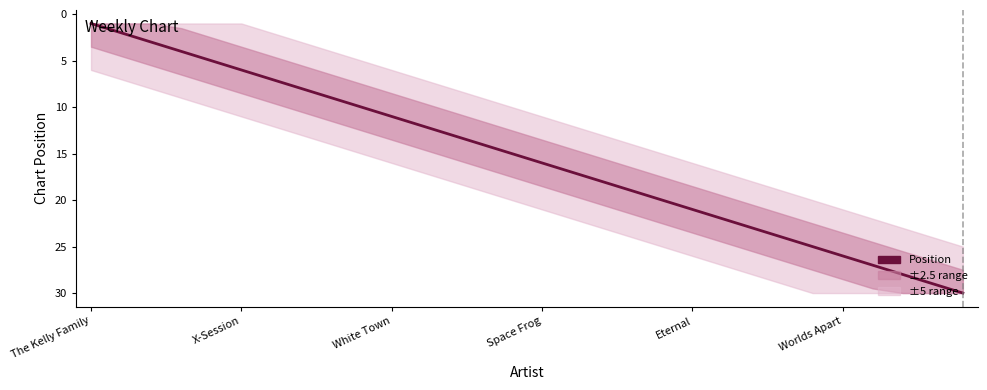

What is the greatest value displayed?

30